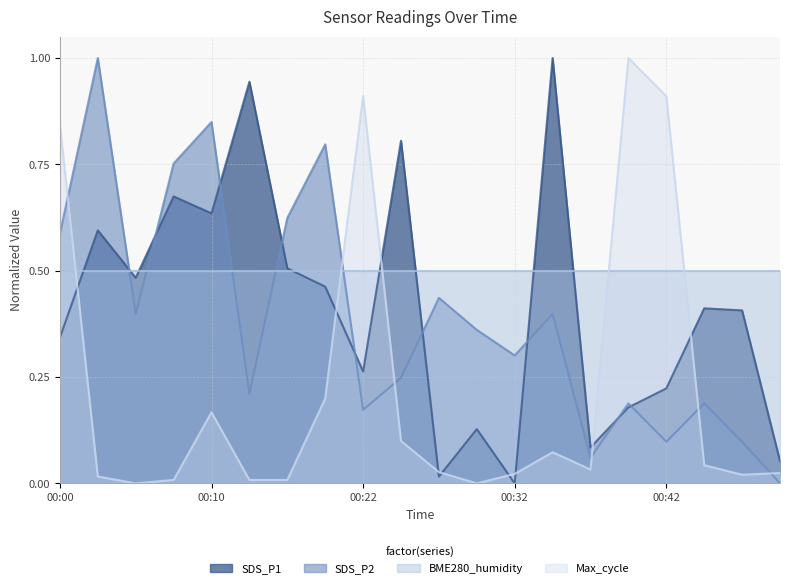

What is the sum of the SDS_P2 values at 00:10 and 00:15?

1.1